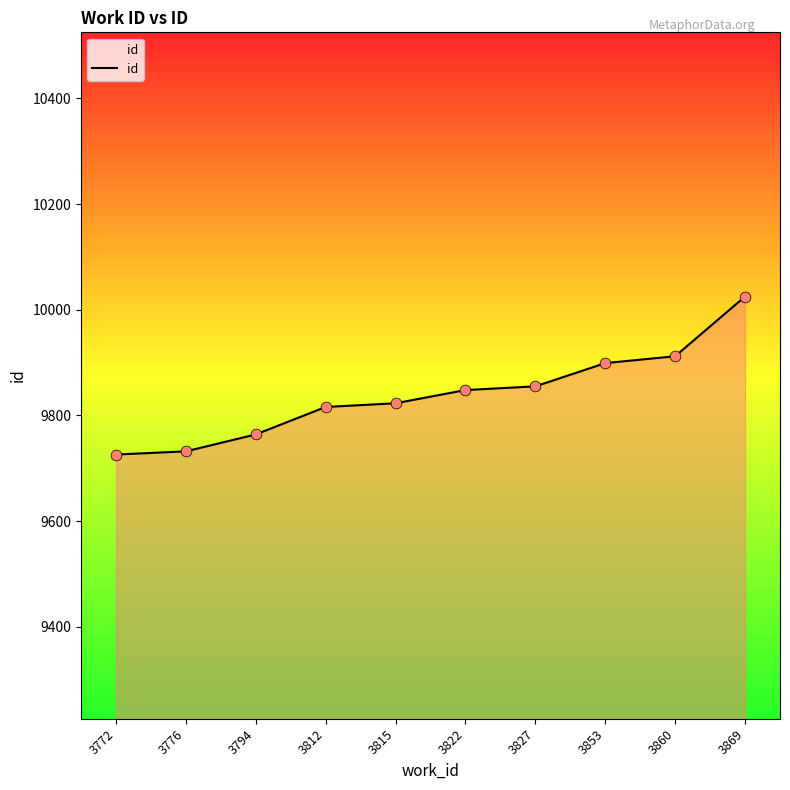

Approximately how many times larger is the value at 3776 compared to 3794?

1.0